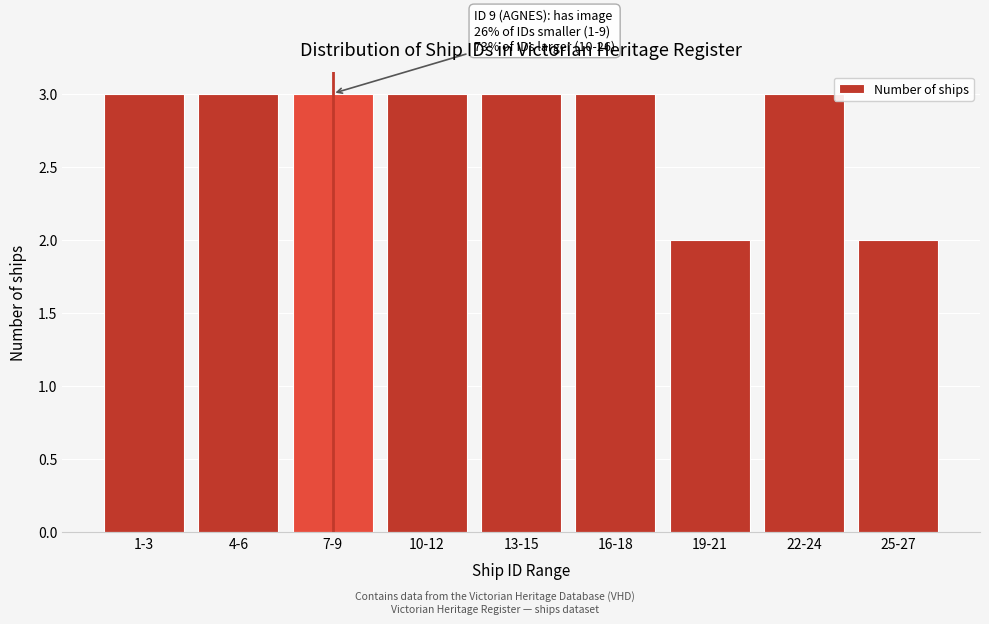

Reading right to left, list all the values displayed in this chart.

2	3	2	3	3	3	3	3	3